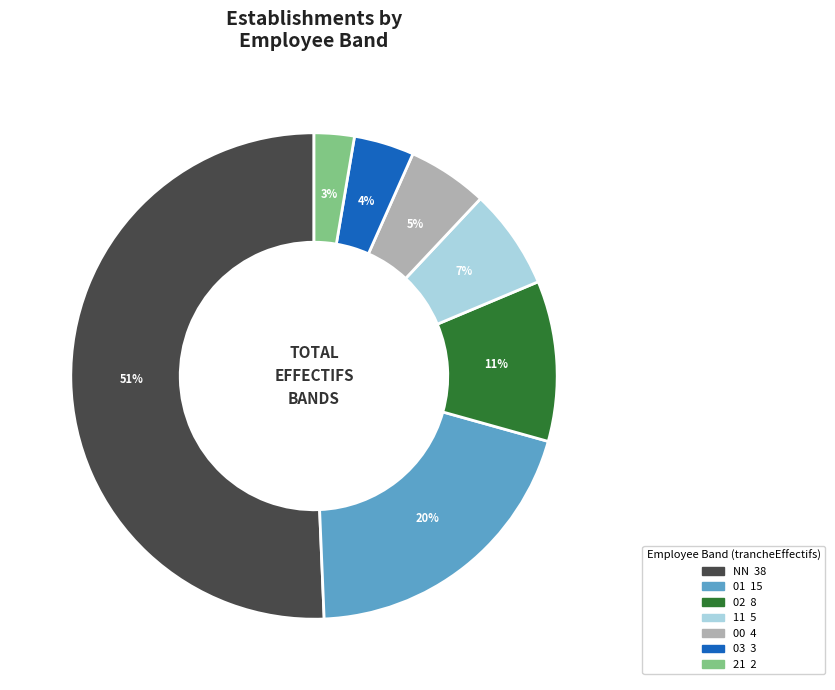

The NN slice represents 63% of the pie. True or false?

False